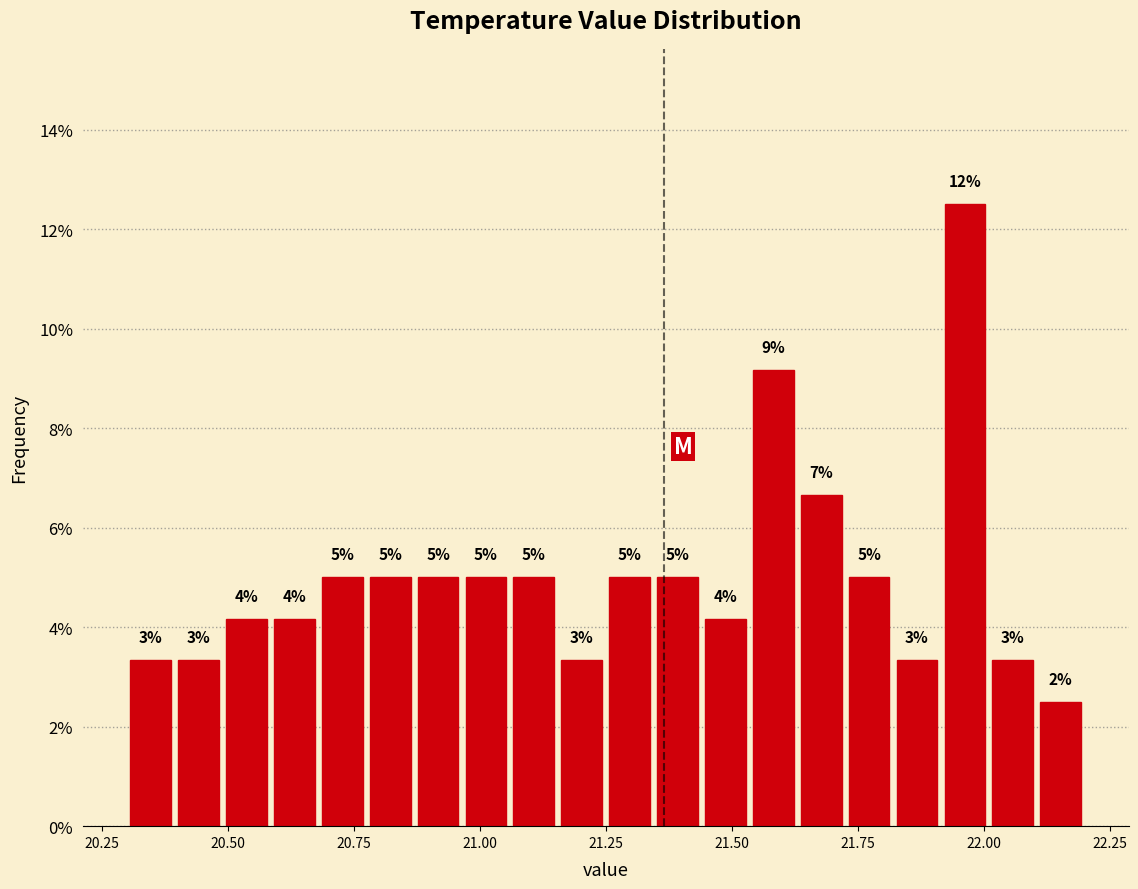

Read against the x-axis, roughly where is the centre of the tallest bar?

21.95